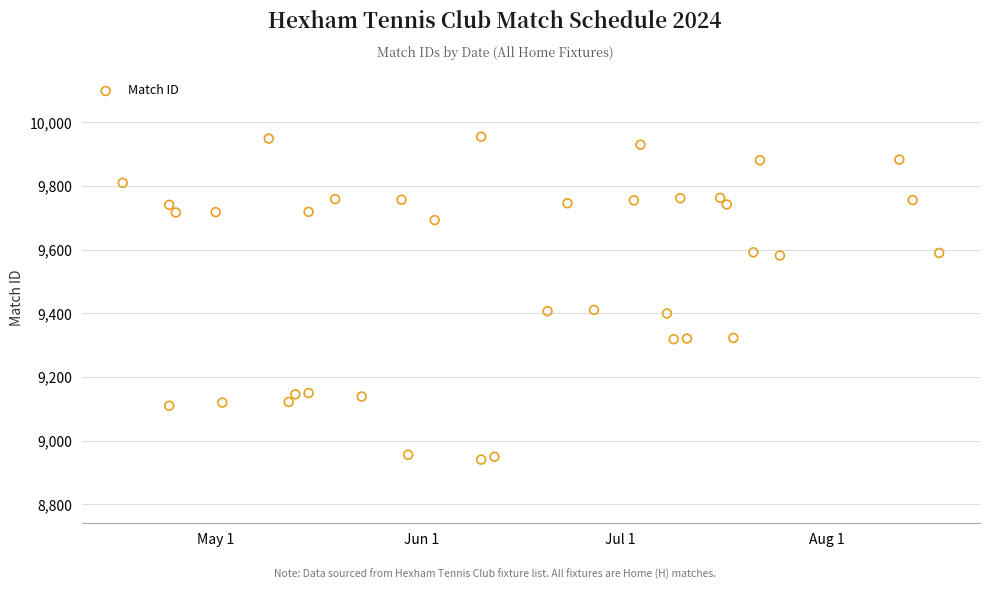

What is the range of X values (max minus min)?

123